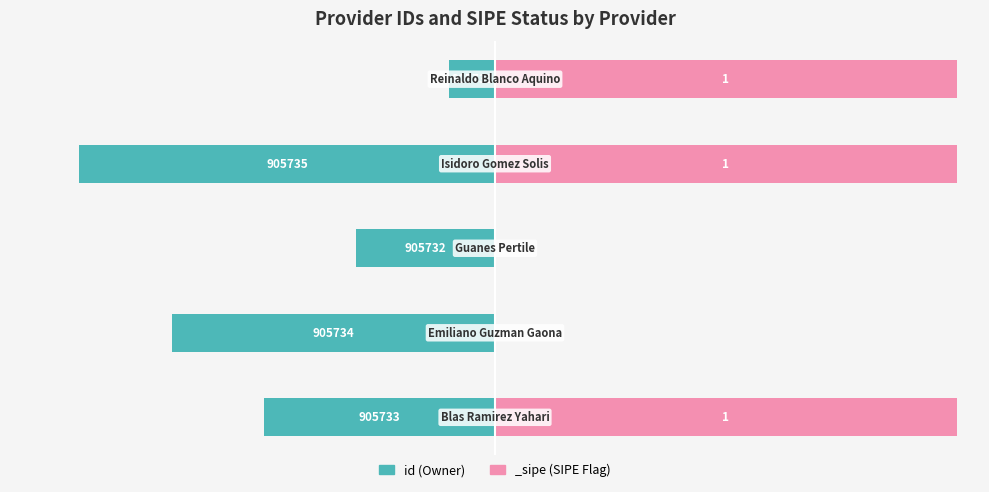

What is the change in value from 1 to 3?

-20